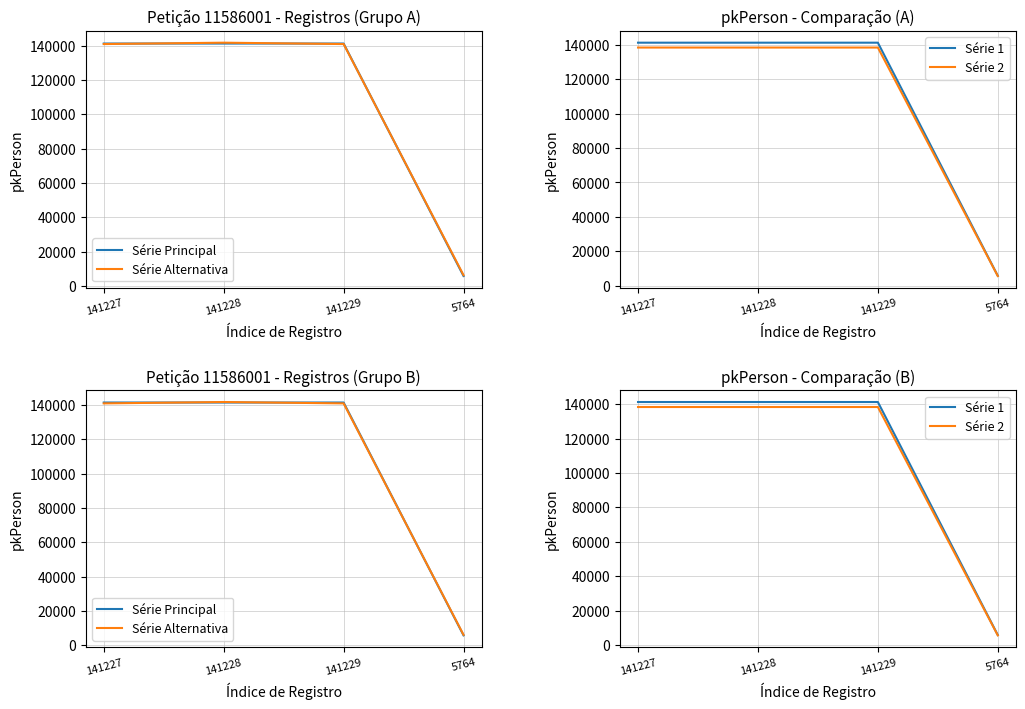

List the labels in order of Série 1 value, smallest first.

5764, 141227, 141228, 141229